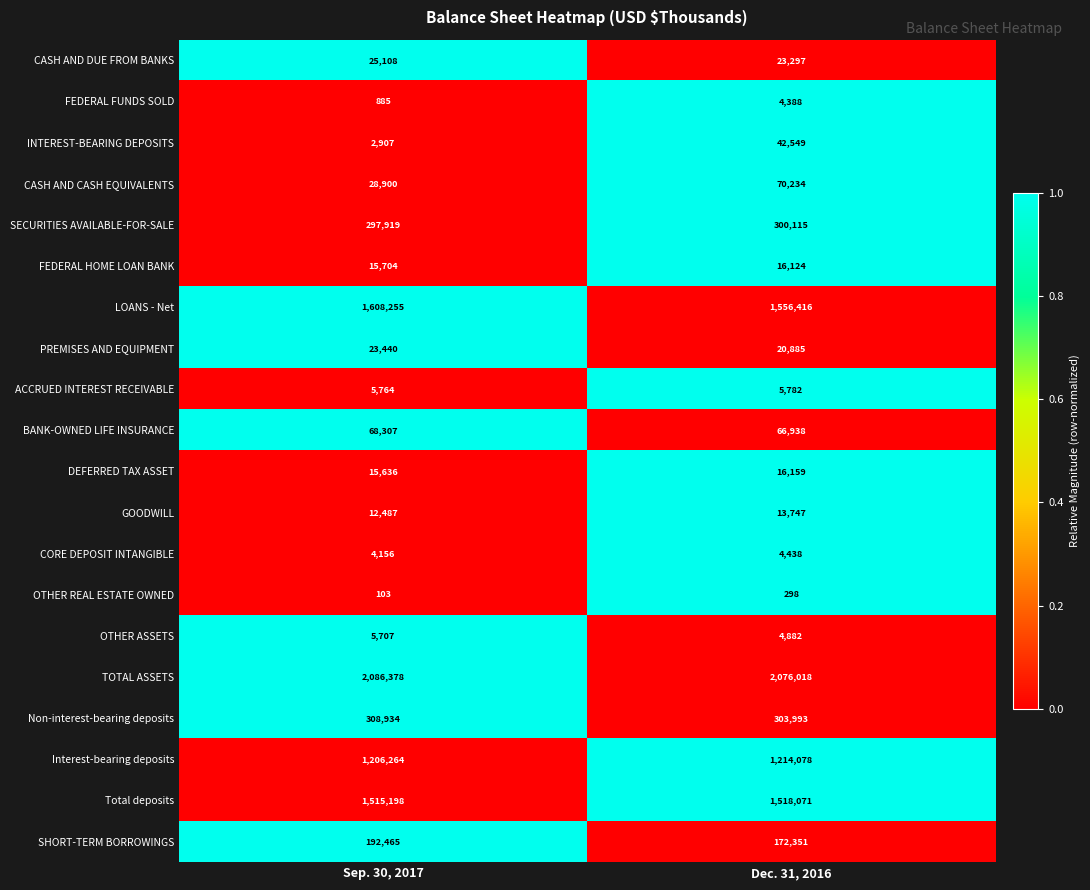

What is the difference between the ACCRUED INTEREST RECEIVABLE values at Dec. 31, 2016 and Sep. 30, 2017?

18